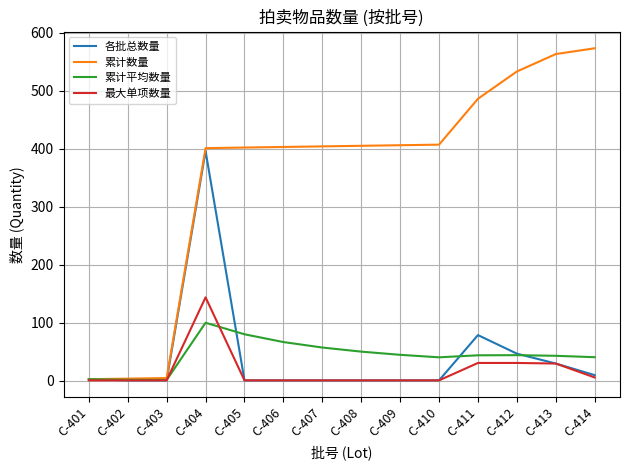

Which category has the highest value across all series?

C-414